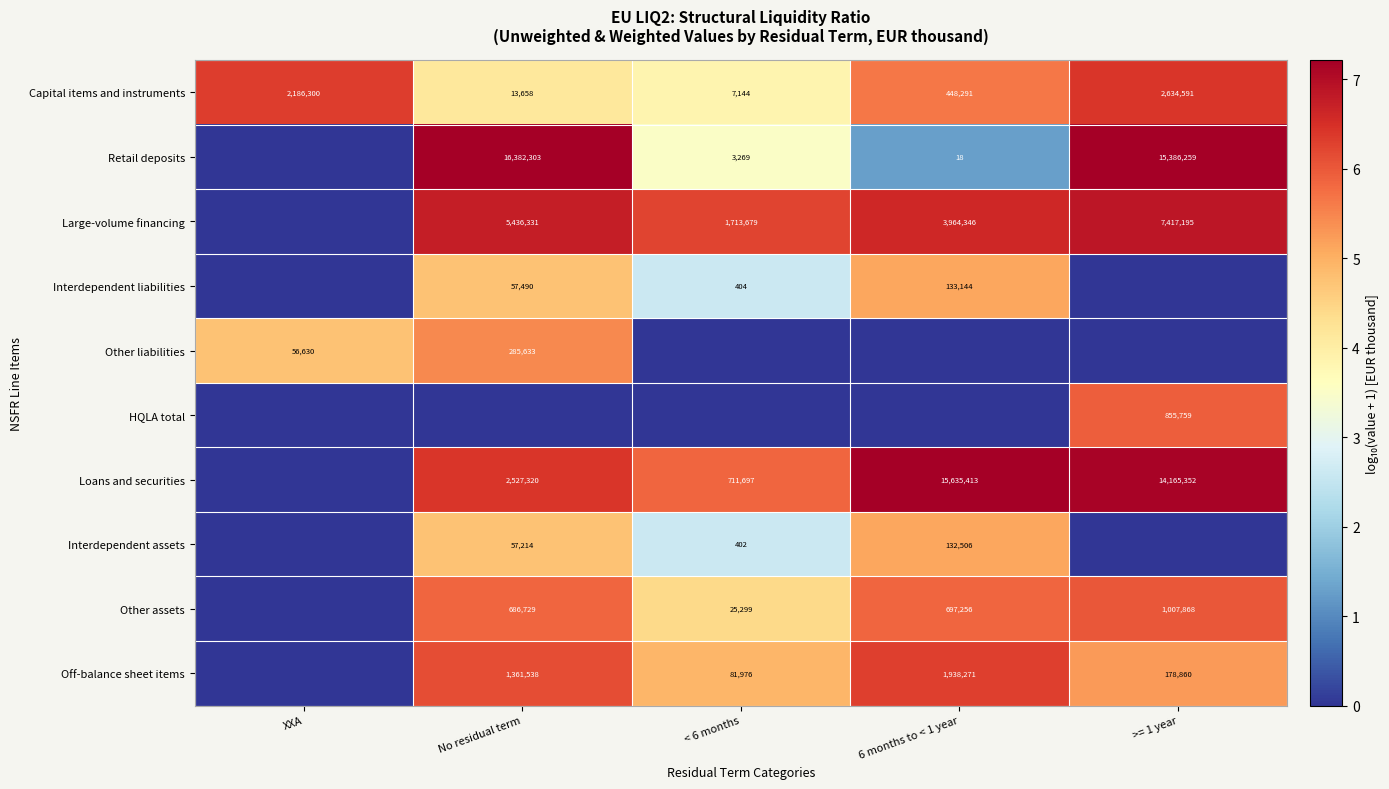

The value of Interdependent assets at < 6 months is 402. True or false?

True